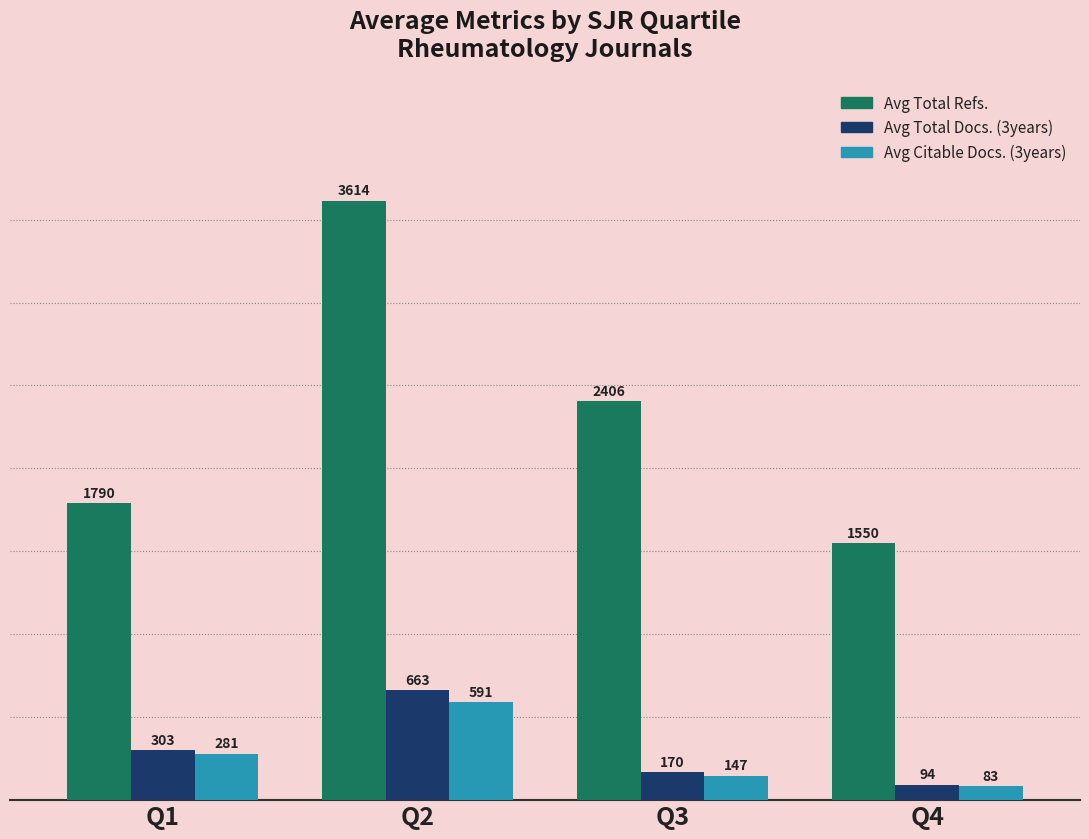

How many Avg Citable Docs. (3years) values are between 147 and 591?

3